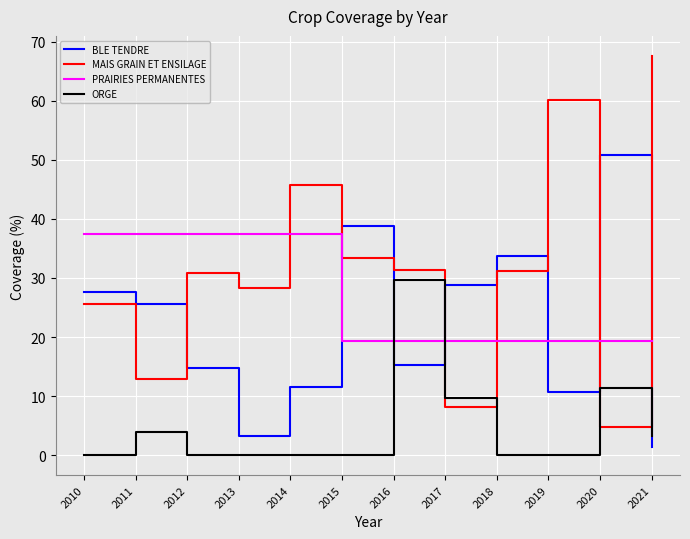

After their last crossing, which series has the higher values: ORGE or BLE TENDRE?

ORGE